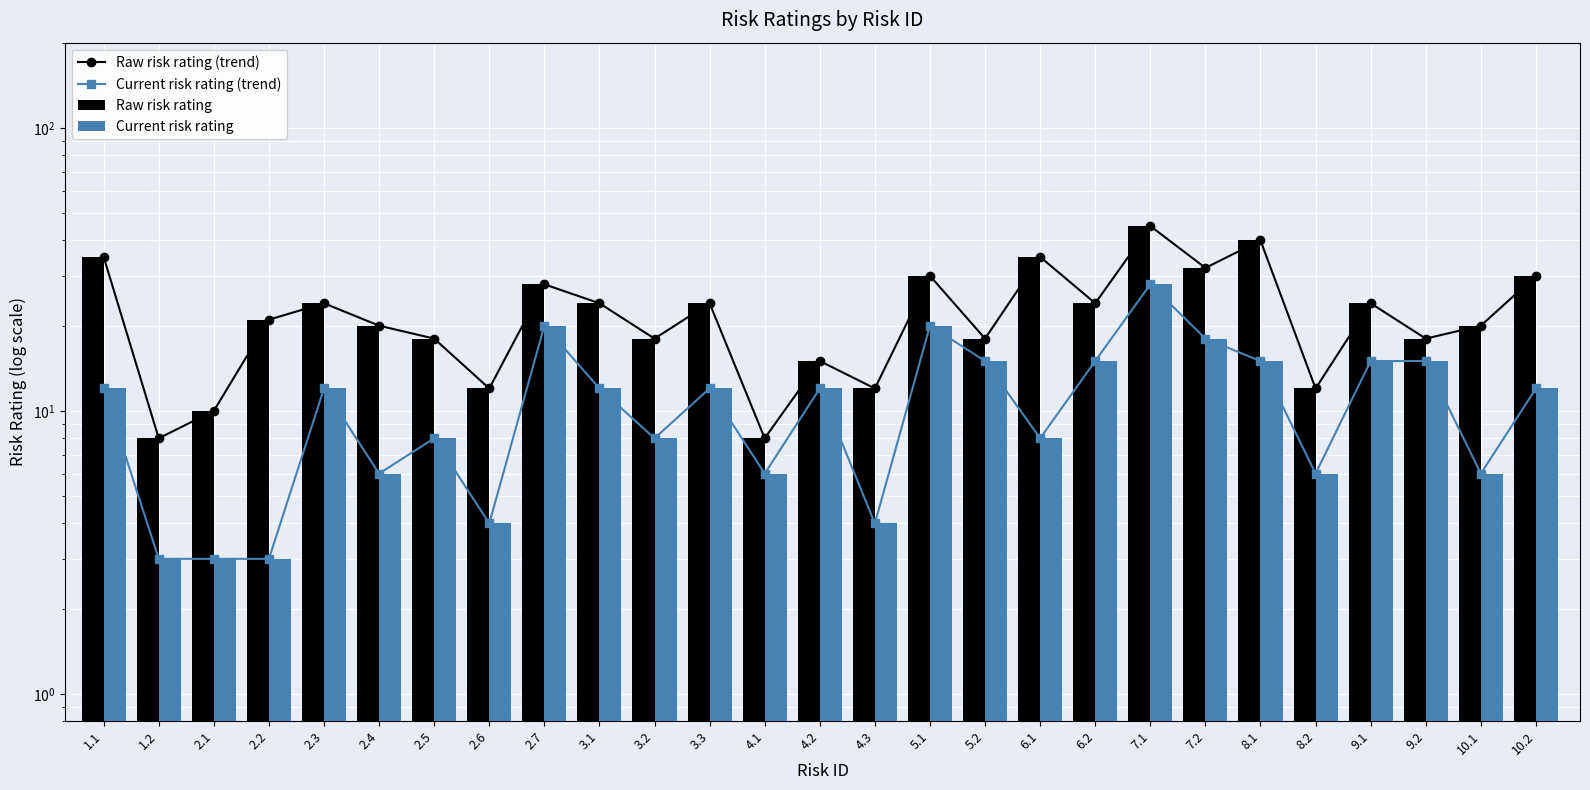

How many groups of bars are there?

27